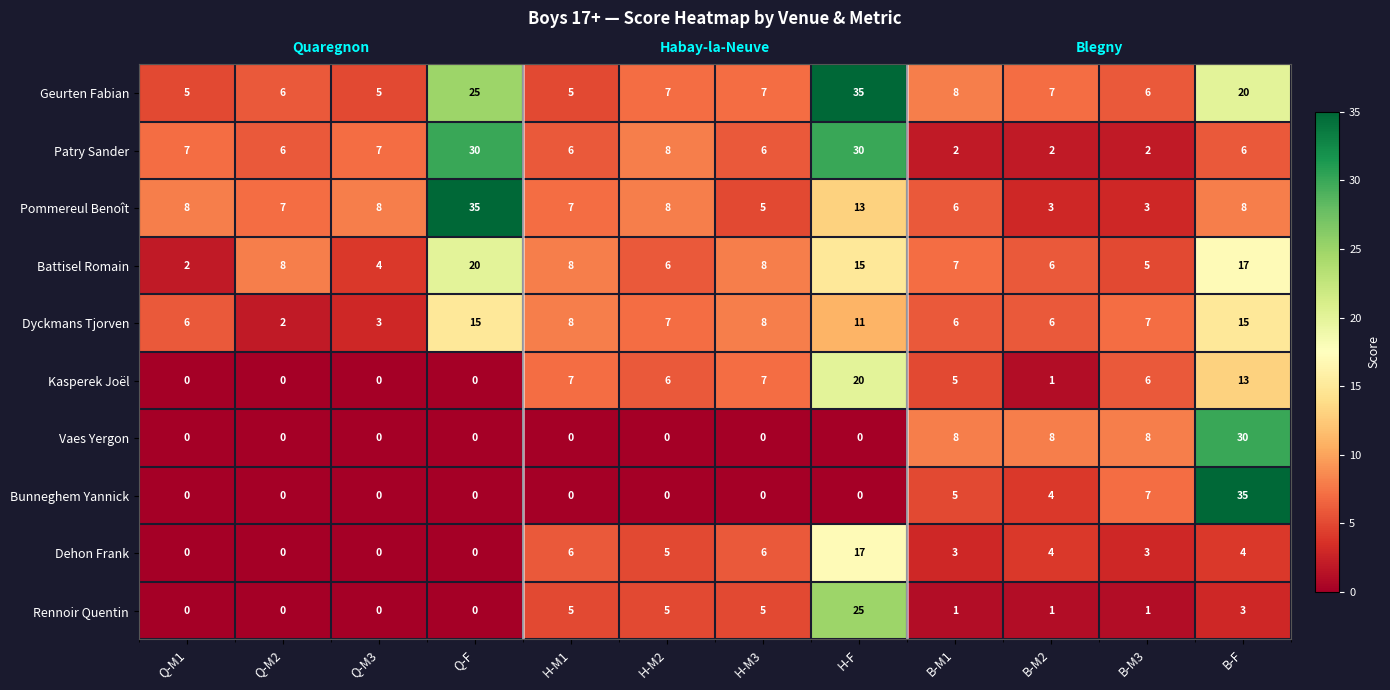

What is the difference between the highest and lowest values at H-F?

35